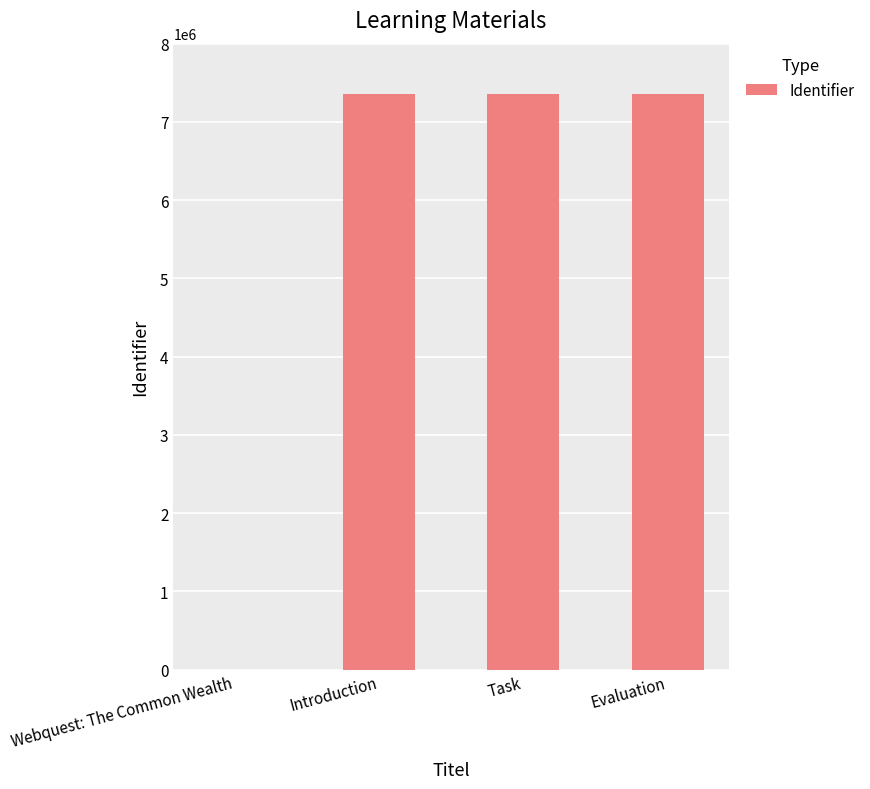

What is the maximum value shown in the chart?

7362362